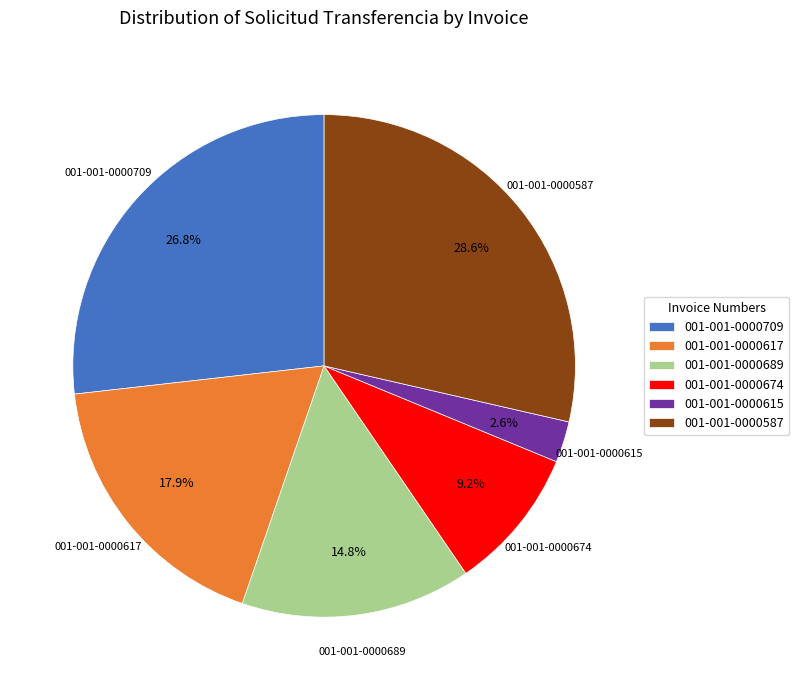

Which category has the smallest portion of the pie?

001-001-0000615